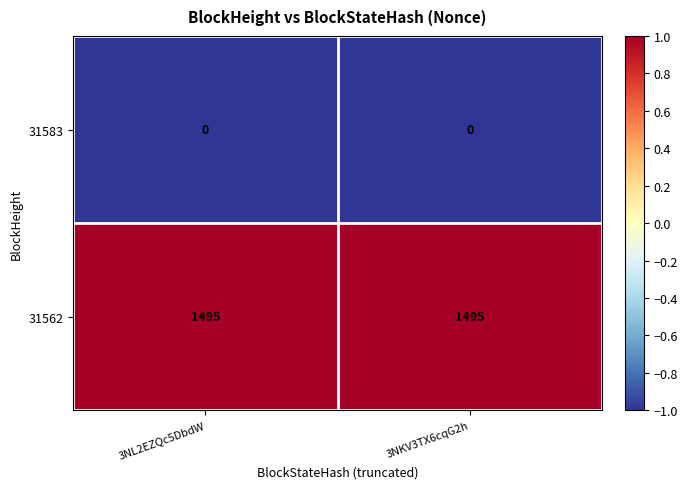

The 31562 series shows 1495 at 3NL2EZQc5DbdW. True or false?

True